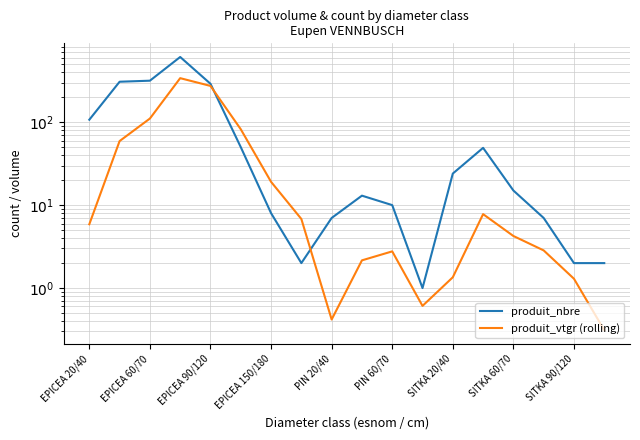

What is the lowest value of the produit_nbre series?

1.0